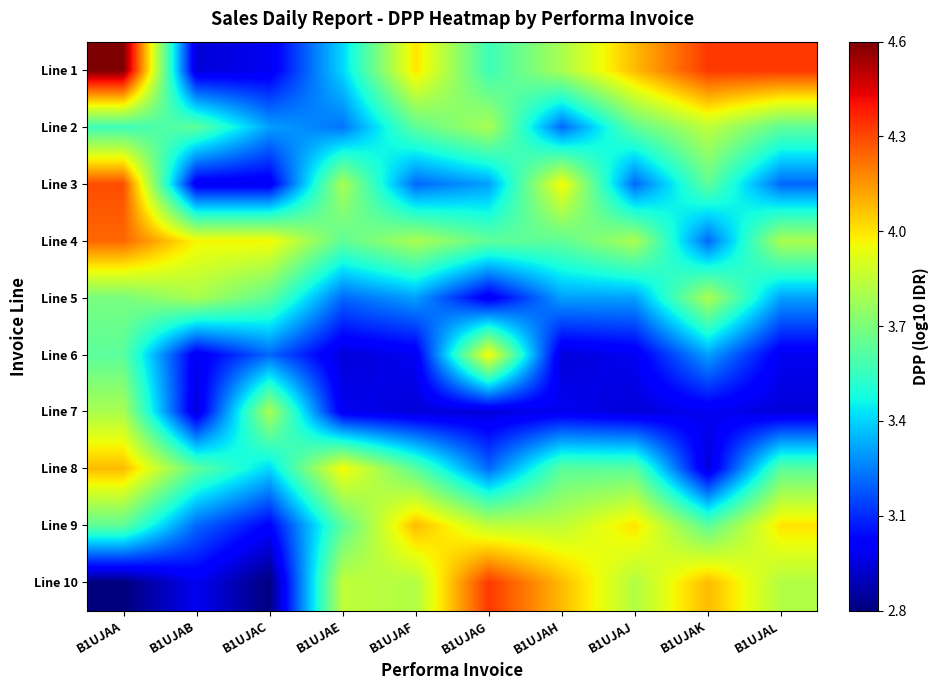

How many distinct data groups are displayed?

10